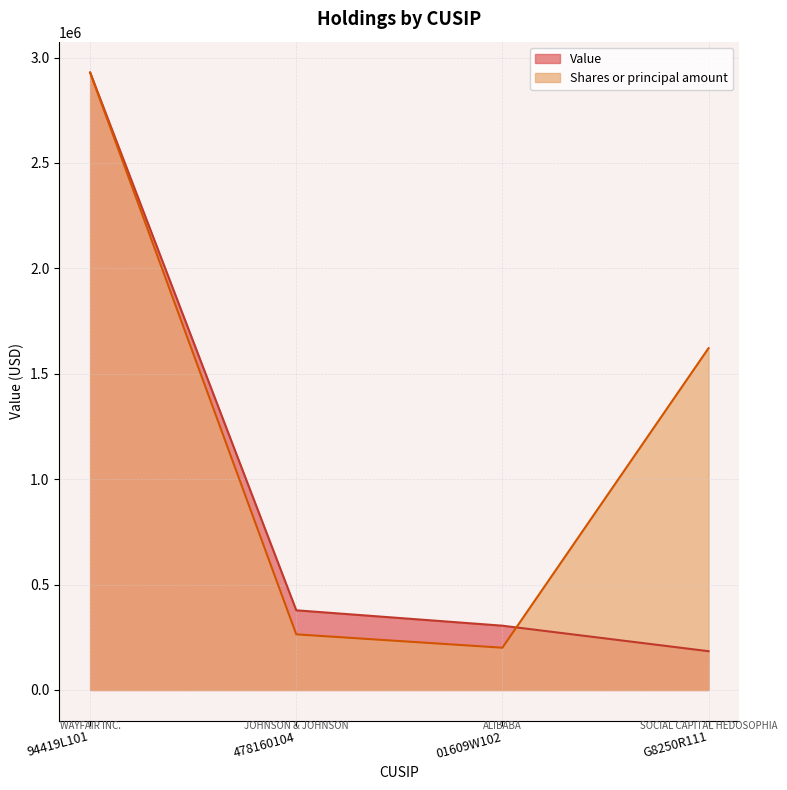

How many series are shown in this chart?

2